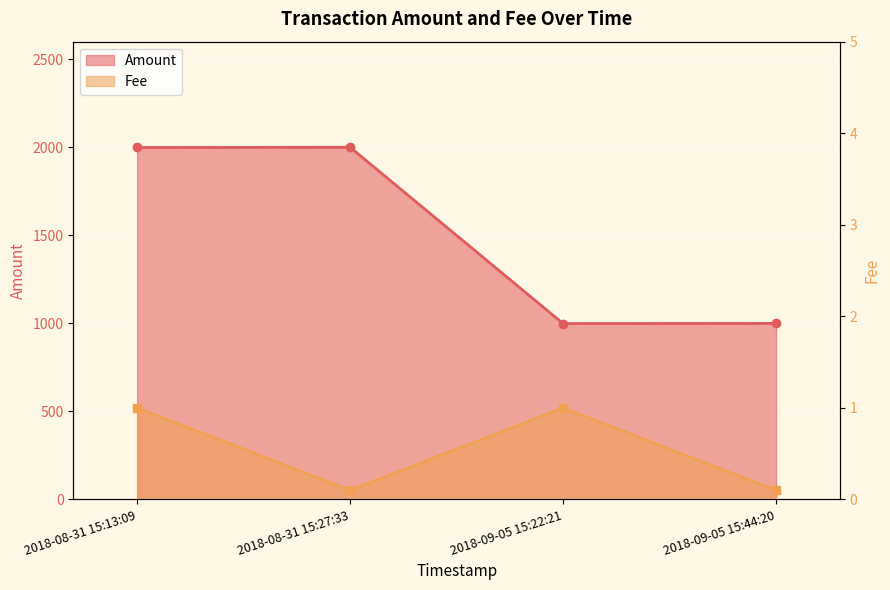

What is the minimum value shown in the chart?

0.1